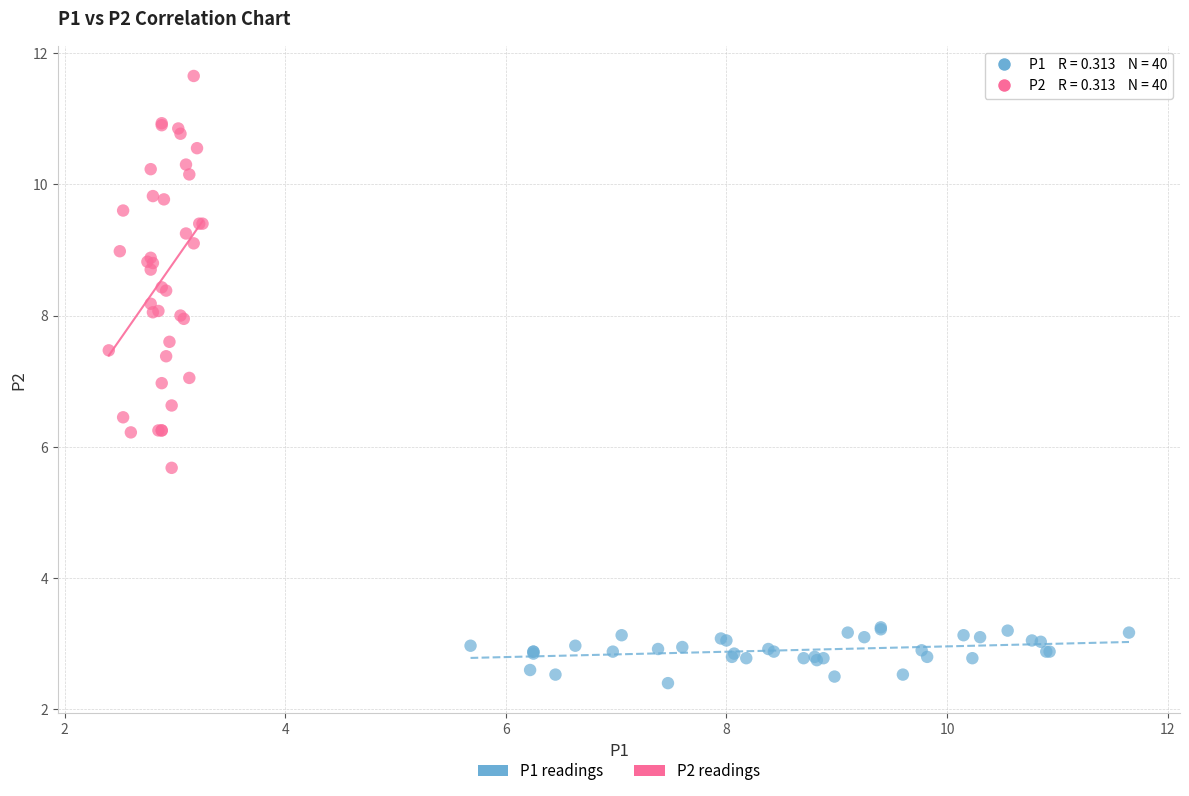

What are all the series names shown in the legend?

P1 readings, P2 readings